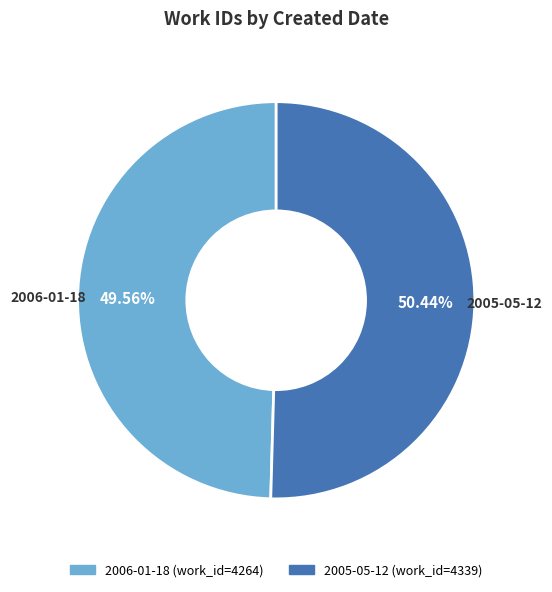

Is 2005-05-12 the majority of the pie?

Yes